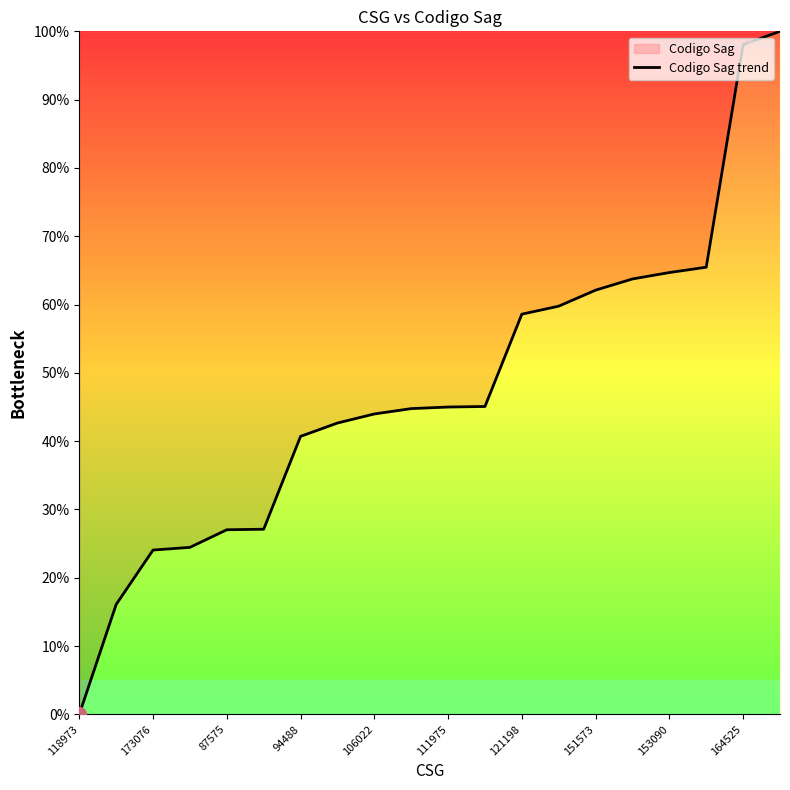

What is the greatest value displayed?

100.0